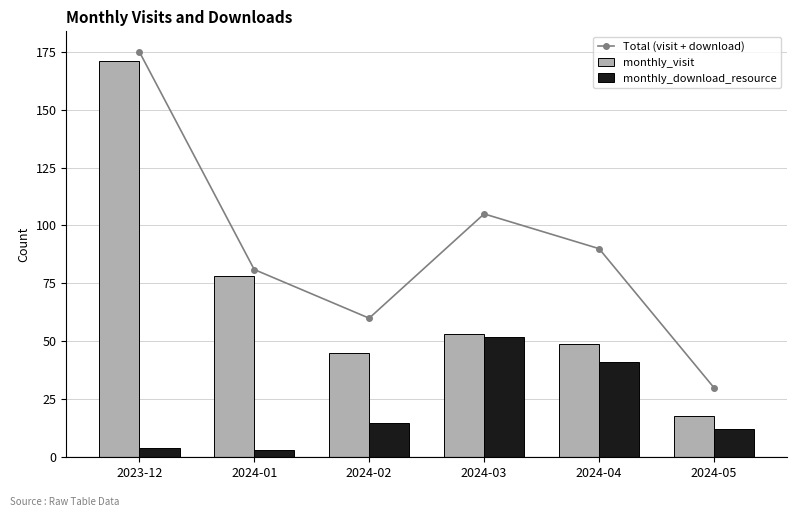

Which has a higher value, 2024-02 or 2024-04?

2024-04